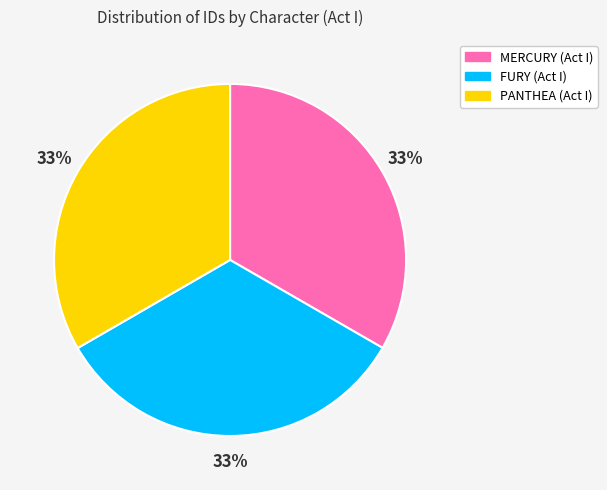

How many slices are in this pie chart?

3